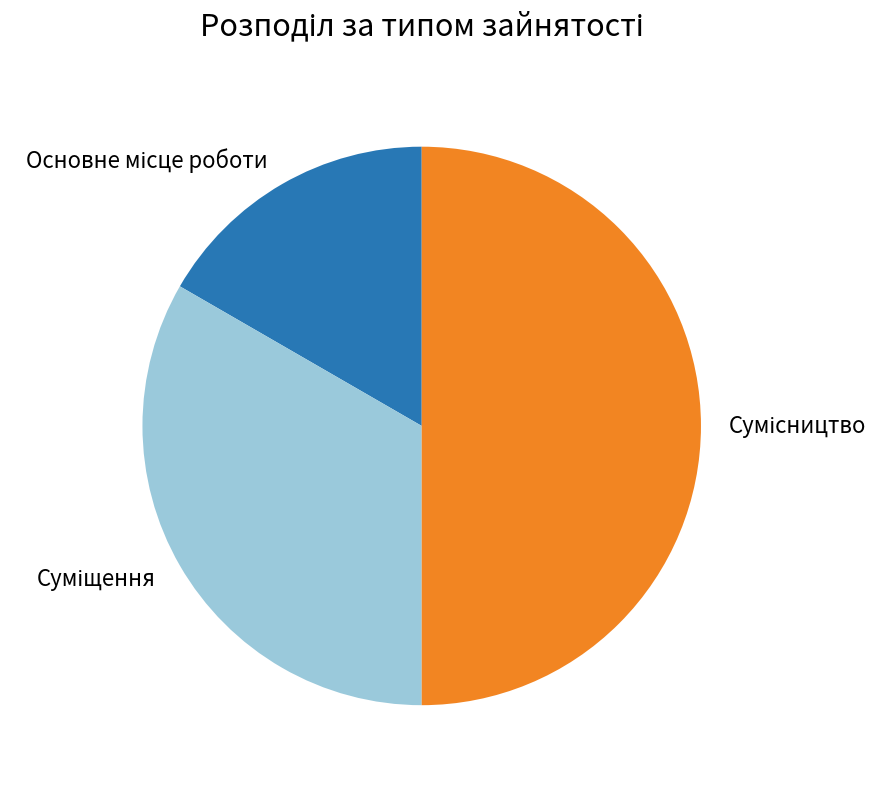

The Сумісництво slice represents 50% of the pie. True or false?

True